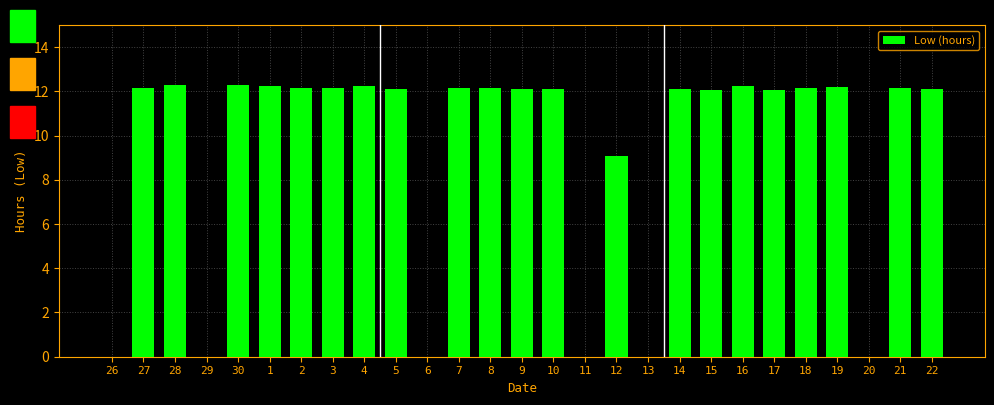

The value at 30 is 12.3. True or false?

True